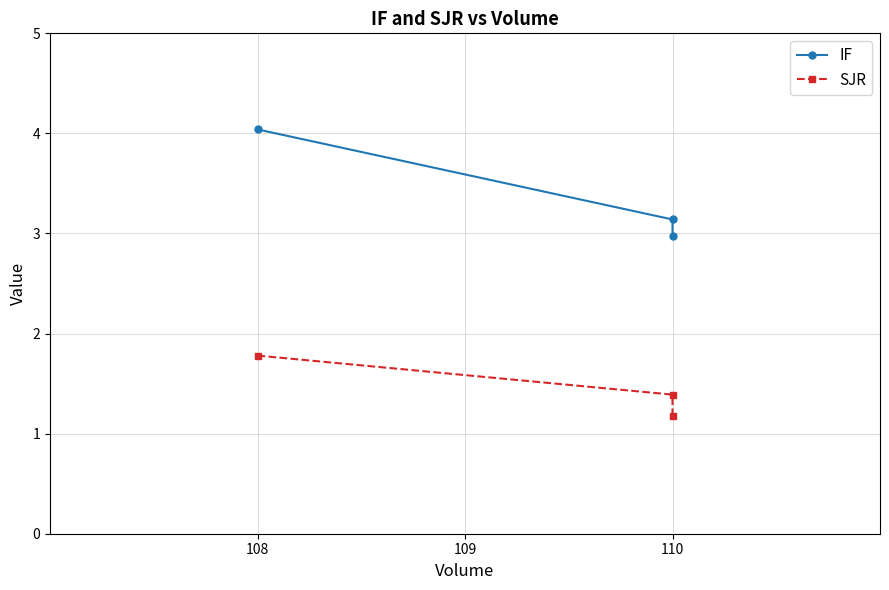

The value of IF at 110 is 0.8. True or false?

False